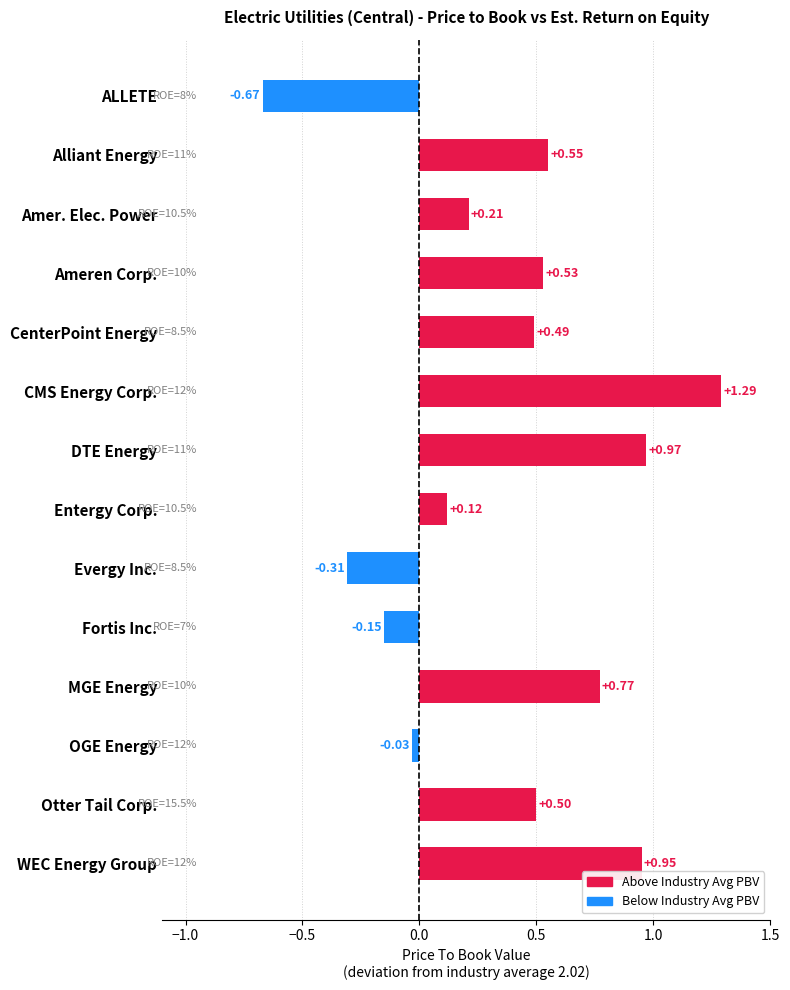

List the labels in order of value, smallest first.

ALLETE, Evergy Inc., Fortis Inc., OGE Energy, Entergy Corp., Amer. Elec. Power, CenterPoint Energy, Otter Tail Corp., Ameren Corp., Alliant Energy, MGE Energy, WEC Energy Group, DTE Energy, CMS Energy Corp.